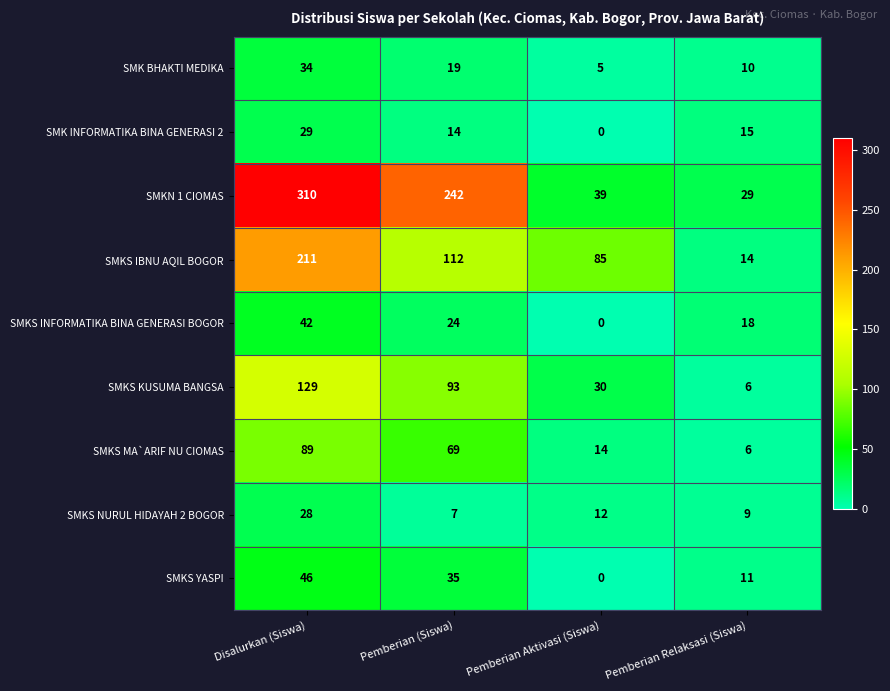

Which category has the lowest value in the SMKN 1 CIOMAS series?

Pemberian Relaksasi (Siswa)